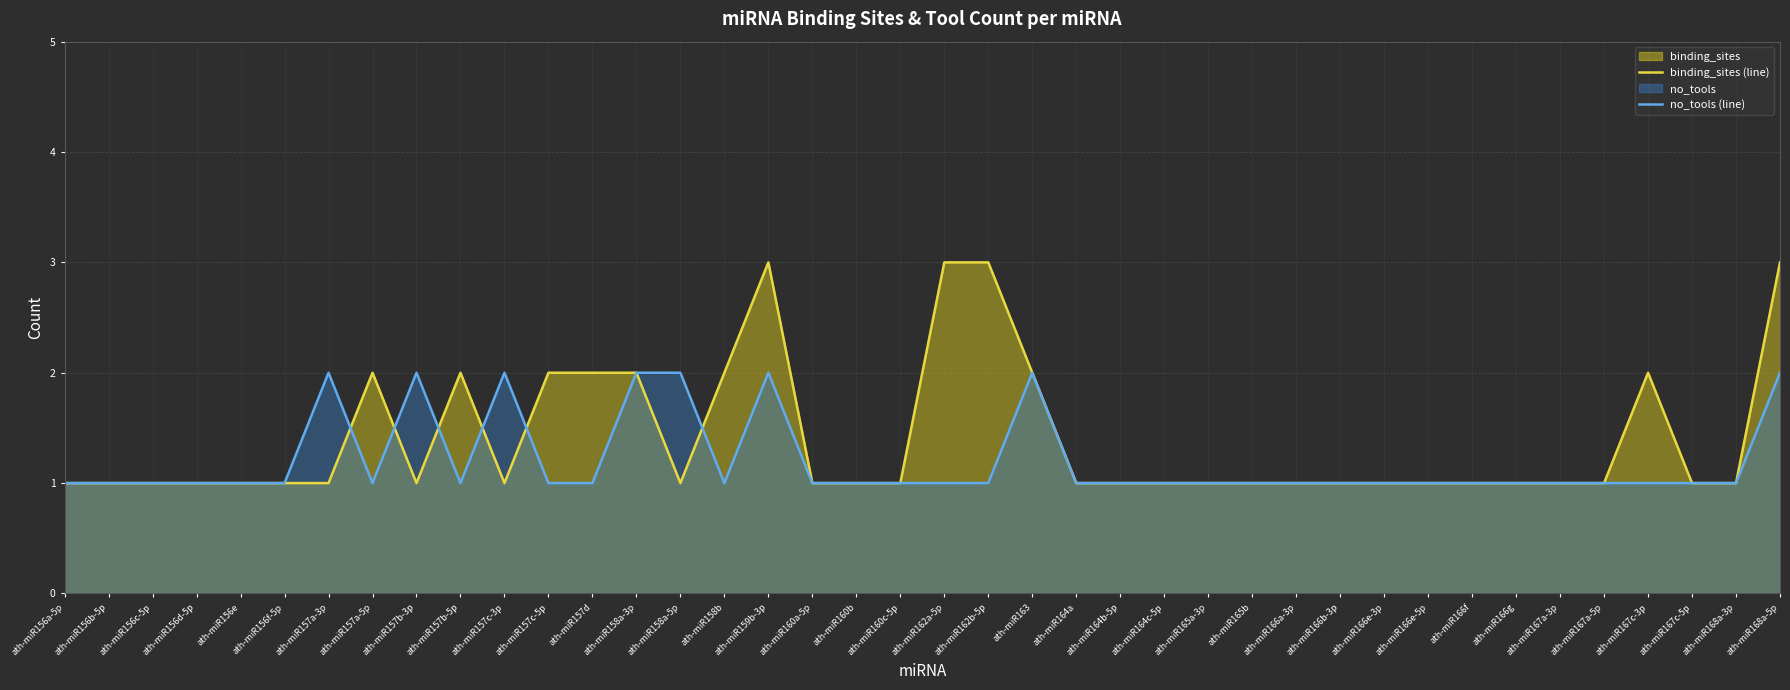

Reading left to right, list all the values displayed in this chart.

binding_sites (line): 1	1	1	1	1	1	1	2	1	2	1	2	2	2	1	2	3	1	1	1	3	3	2	1	1	1	1	1	1	1	1	1	1	1	1	1	2	1	1	3
no_tools (line): 1	1	1	1	1	1	2	1	2	1	2	1	1	2	2	1	2	1	1	1	1	1	2	1	1	1	1	1	1	1	1	1	1	1	1	1	1	1	1	2